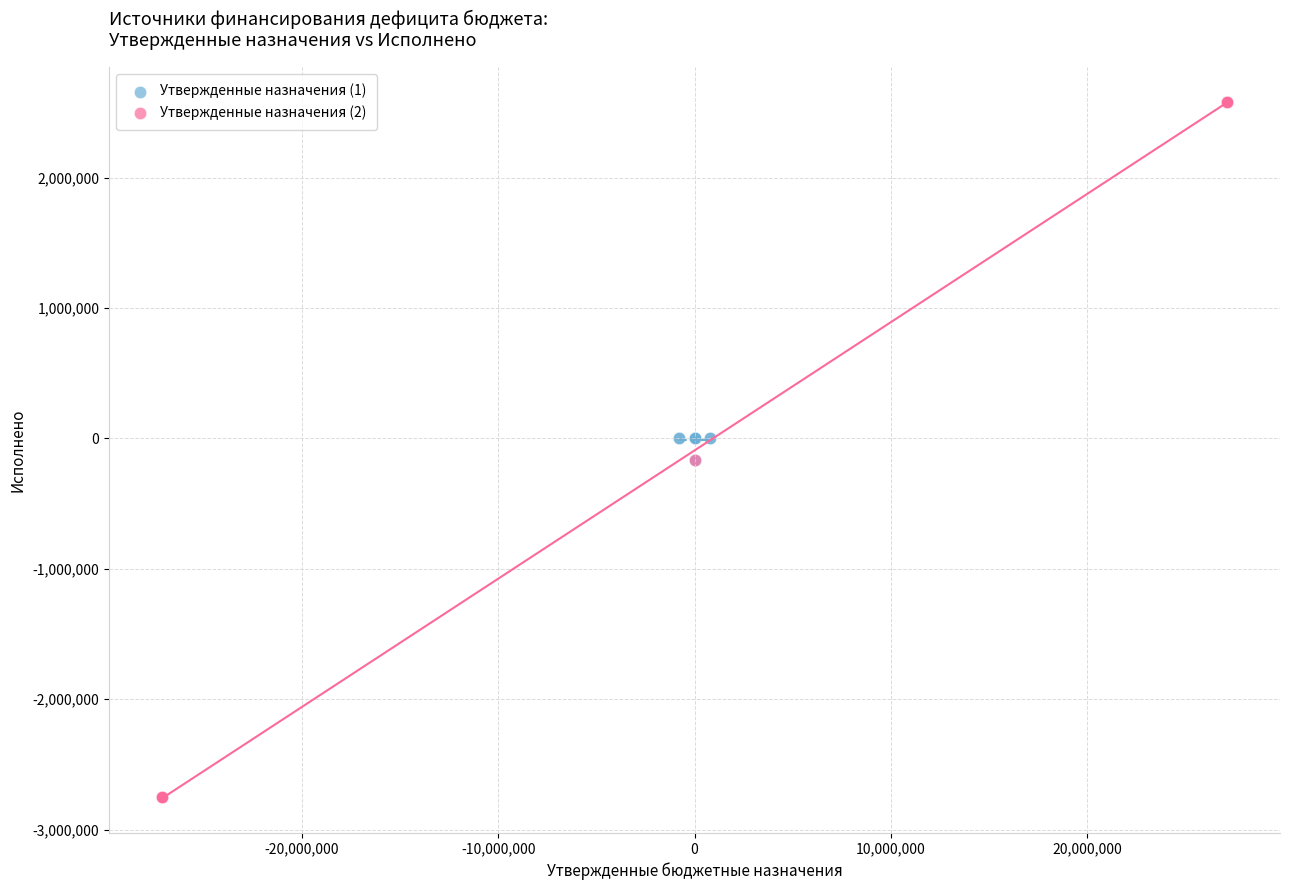

Which series has the largest Y range (max minus min)?

Утвержденные назначения (2)